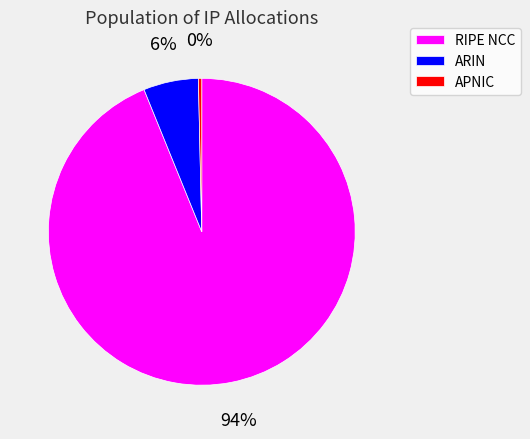

What is the majority slice?

RIPE NCC